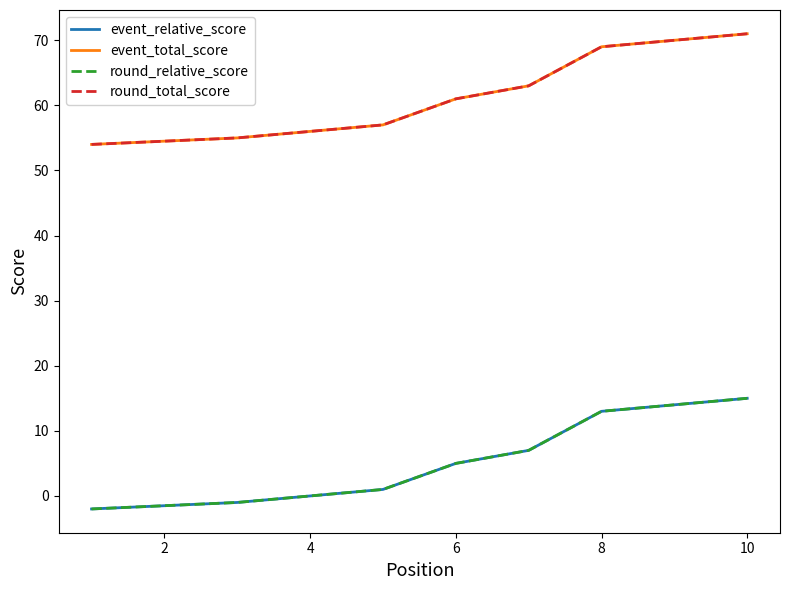

Which series has the largest range (max minus min)?

event_relative_score